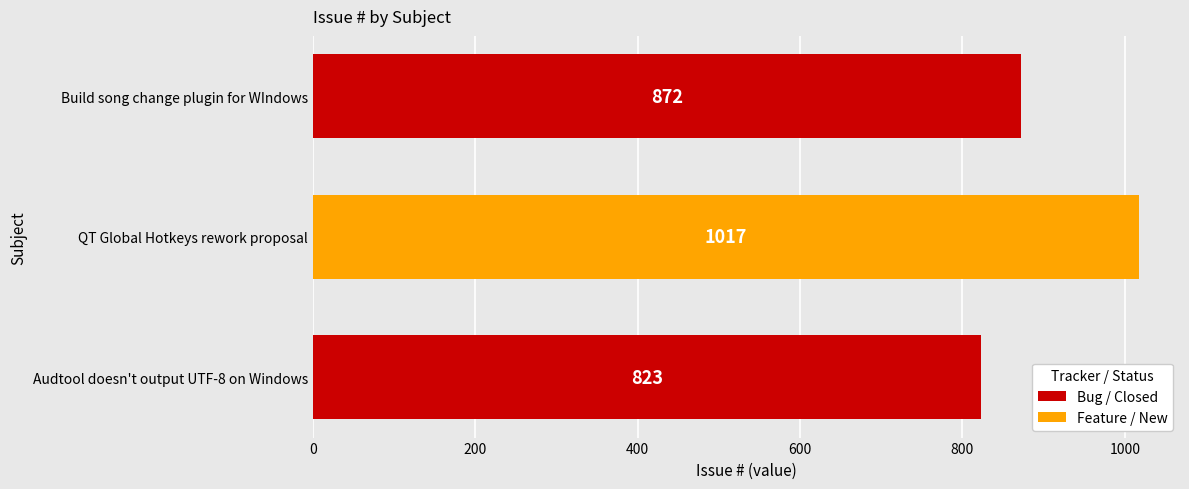

Rank the categories by value from highest to lowest.

QT Global Hotkeys rework proposal, Build song change plugin for WIndows, Audtool doesn't output UTF-8 on Windows